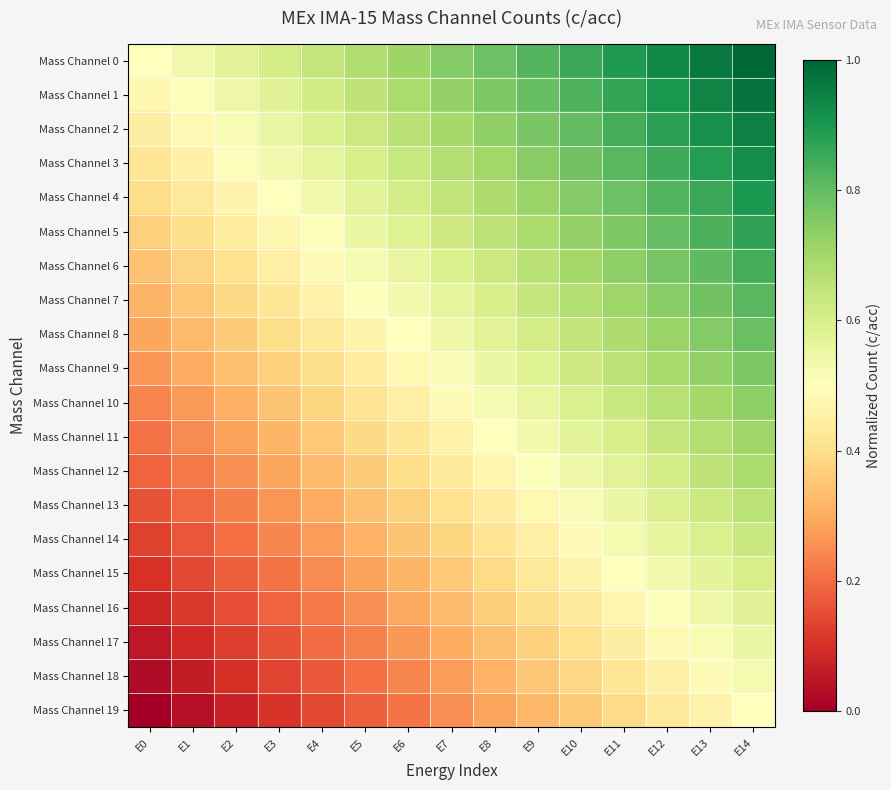

Which series has the largest total across all categories?

Mass Channel 0